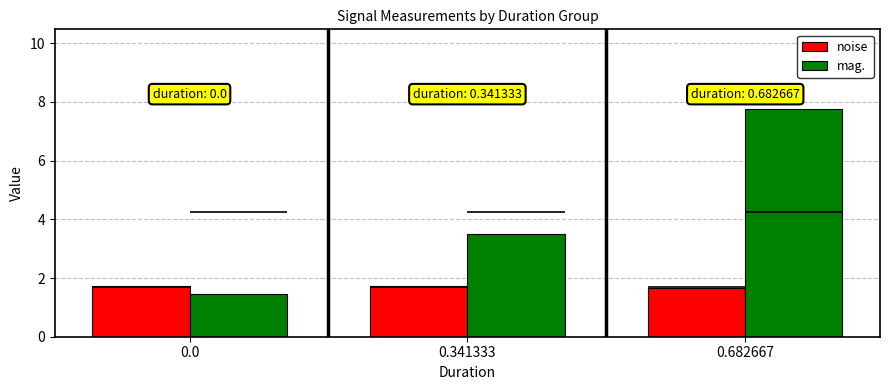

Rank the series by their maximum value, from lowest to highest.

noise, mag.